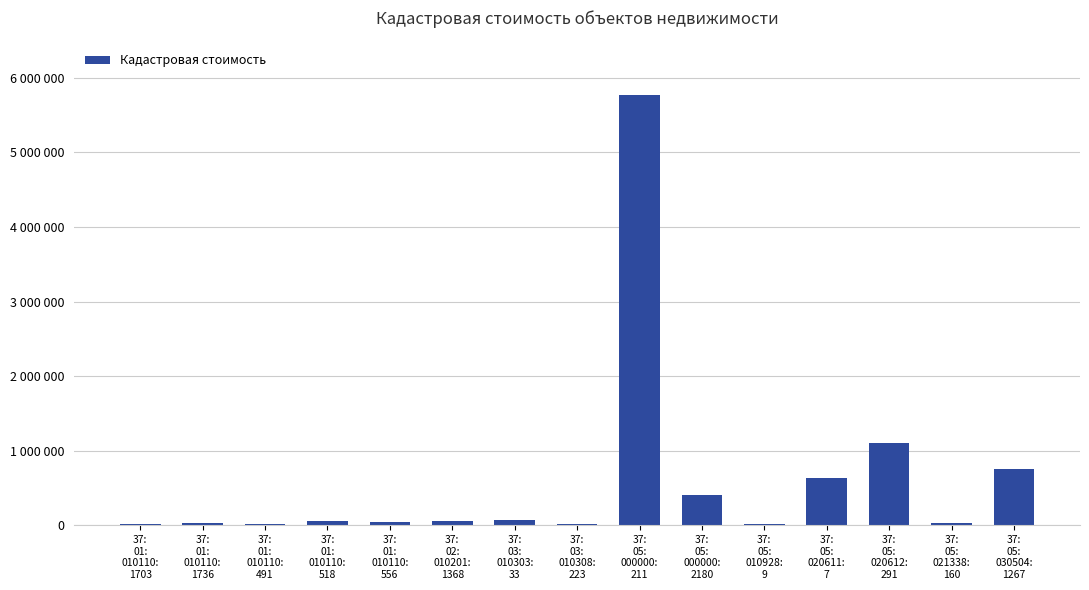

What is the change in value from 37:
03:
010308:
223 to 37:
05:
021338:
160?

+11538.2